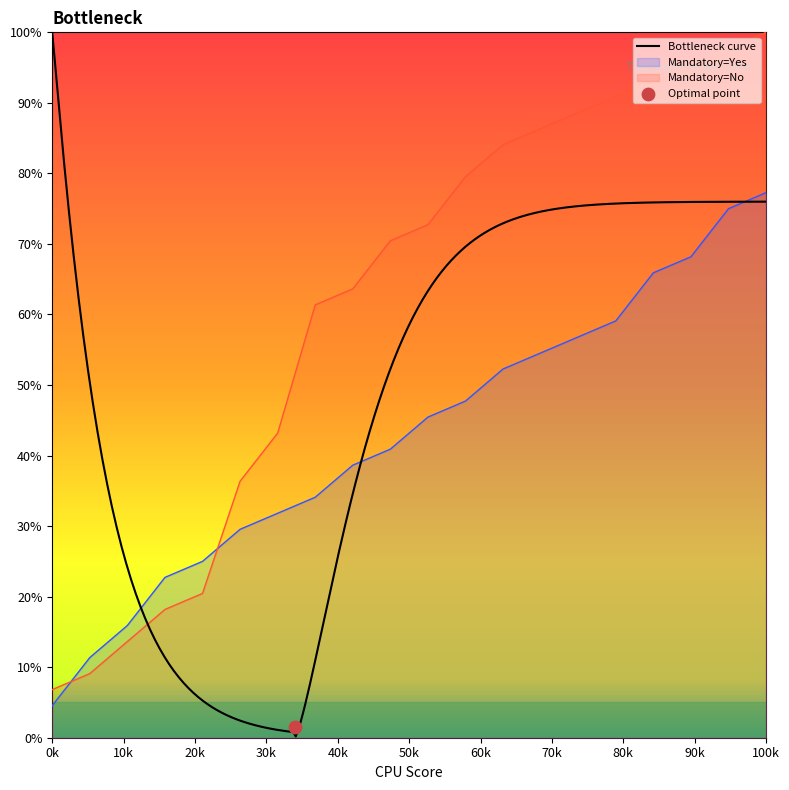

The Mandatory=No series shows 6.8 at 0k. True or false?

True